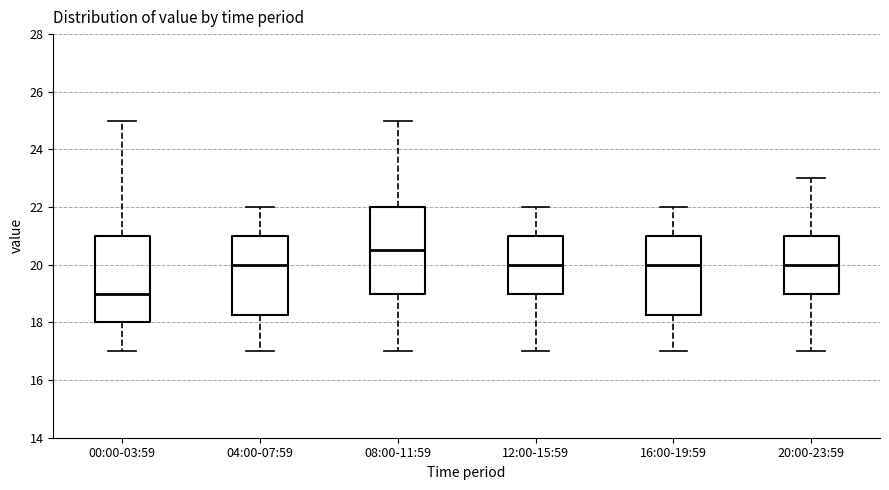

Which box has the highest median line?

08:00-11:59